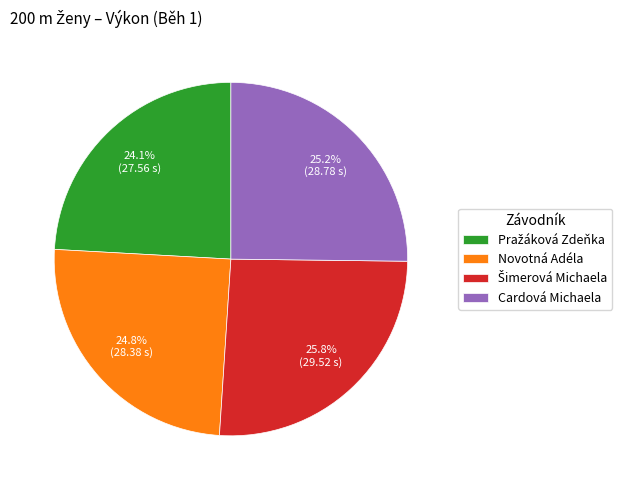

How many slices are in this pie chart?

4